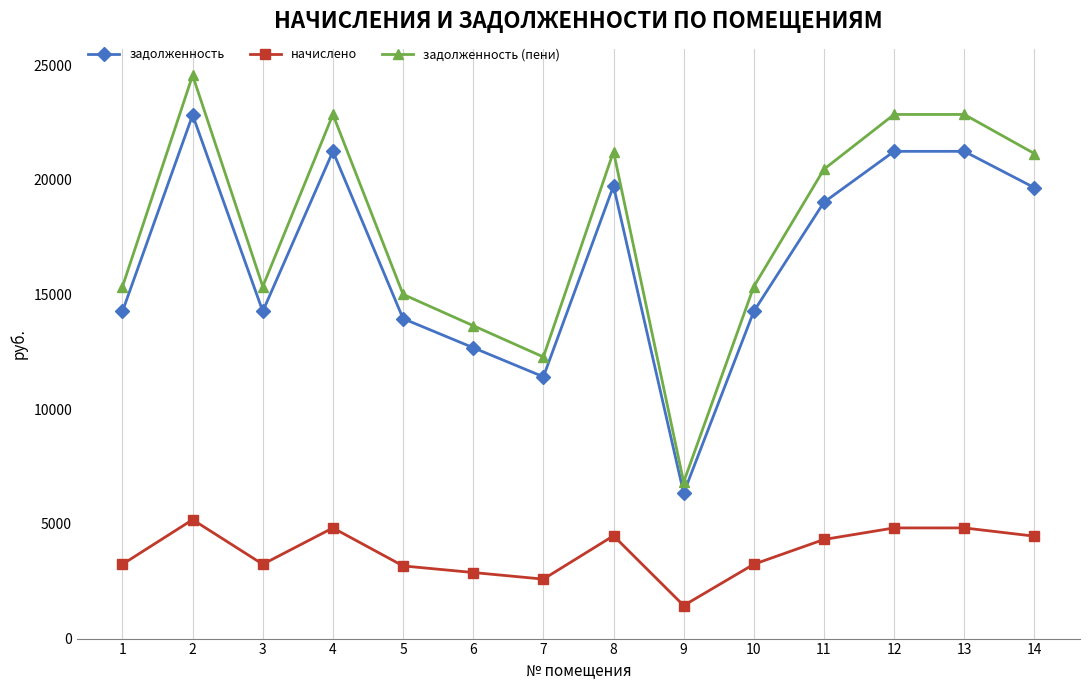

At which category is the sum across all series the highest?

2